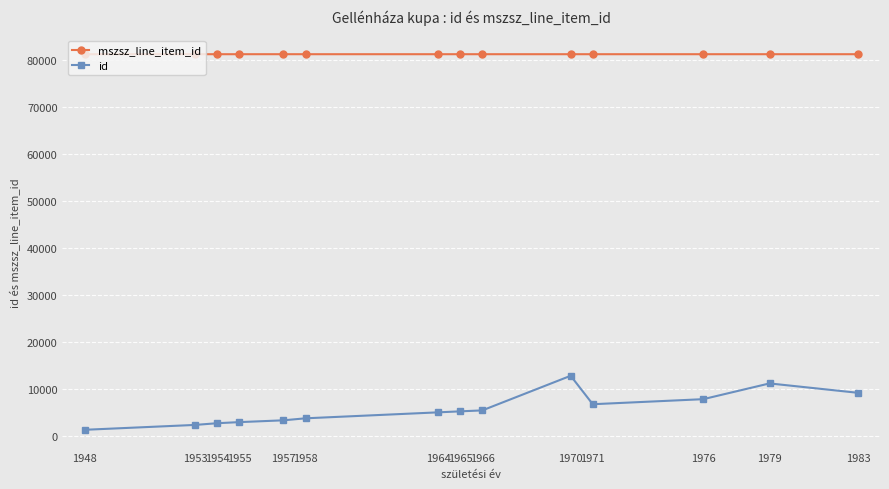

How many series are shown in this chart?

2